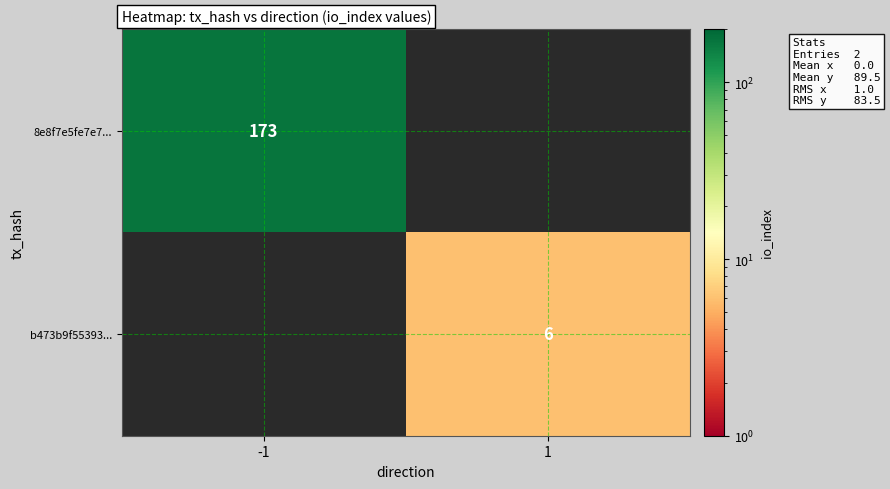

What is the total value across all series at 1?

6